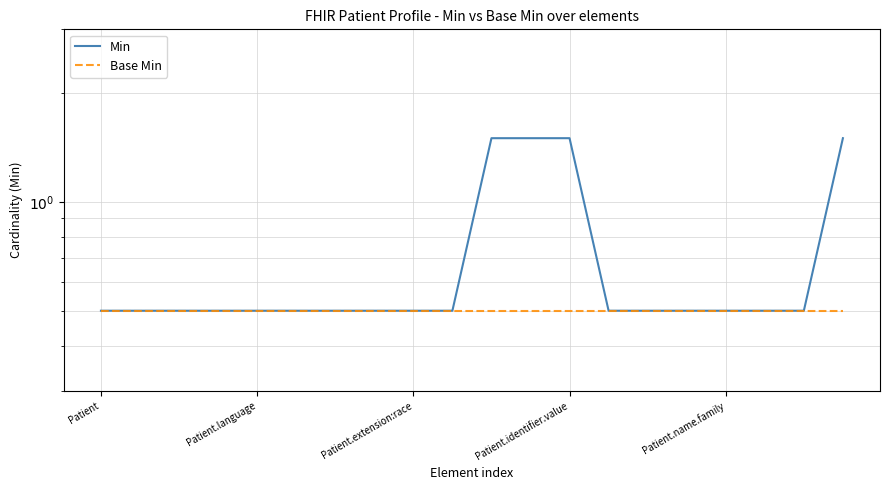

What value does the Min series have at Patient.identifier.value?

1.5